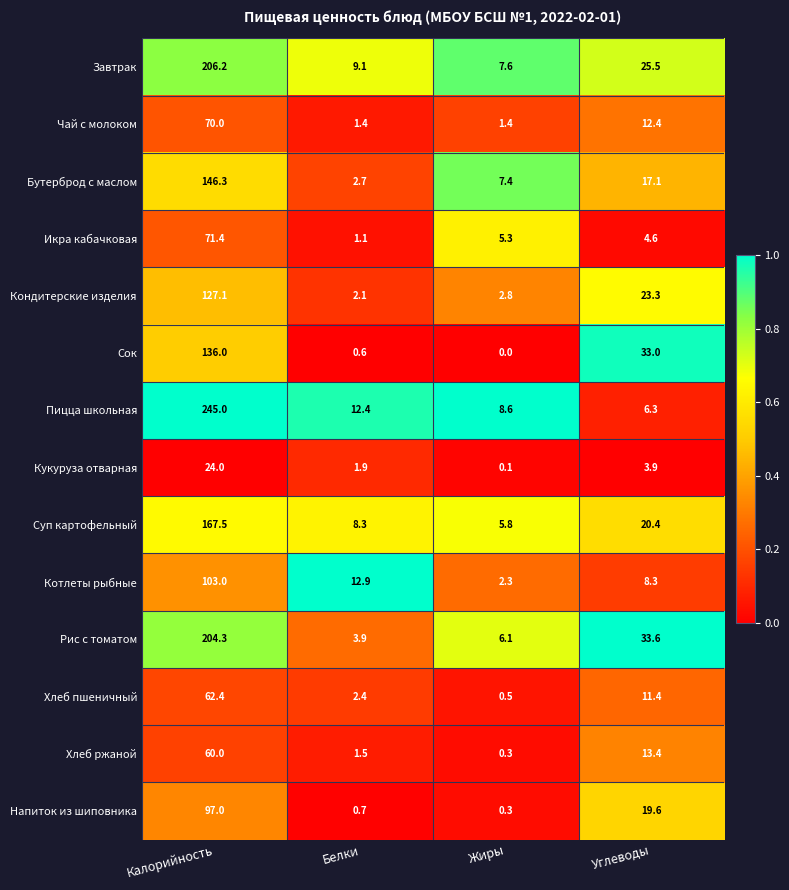

Count the number of data series in this chart.

14